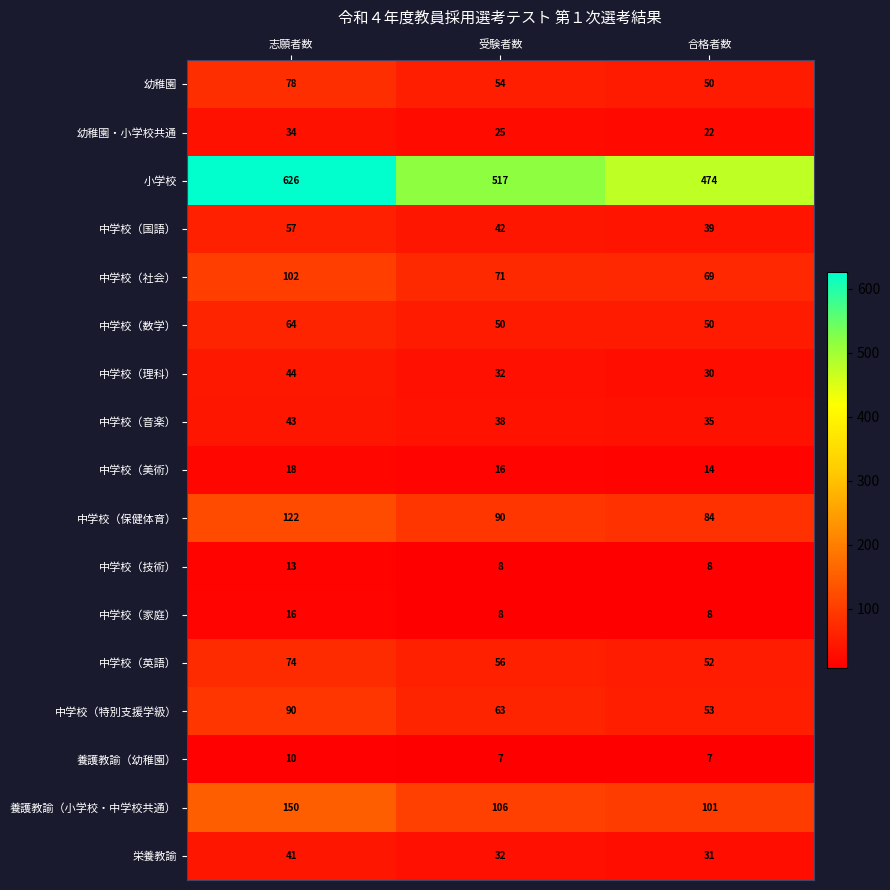

What is the lowest value of the 中学校（特別支援学級） series?

53